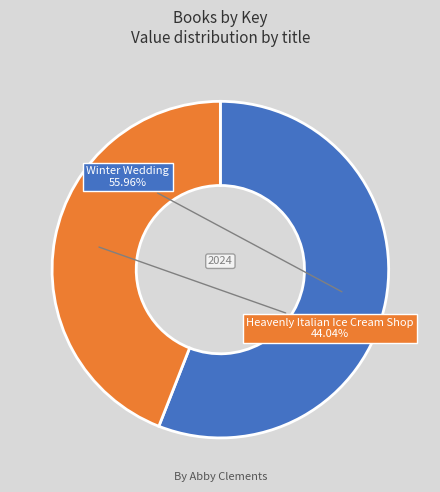

To the nearest percent, what is the difference between the Heavenly Italian Ice Cream Shop and Winter Wedding slice percentages?

12%